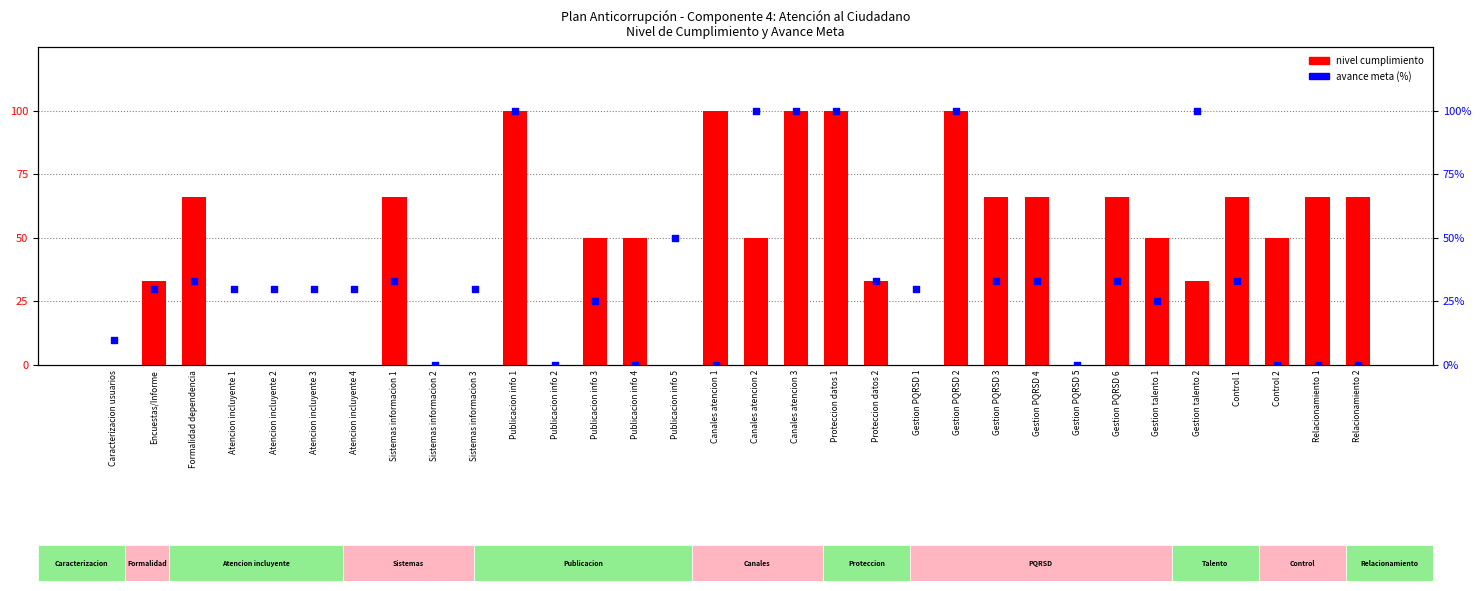

Which series has the widest spread of Y values?

nivel cumplimiento